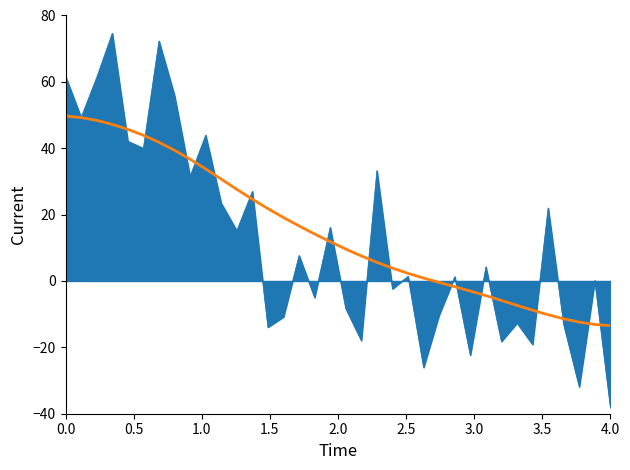

Does the chart display data point markers on the line(s)?

No